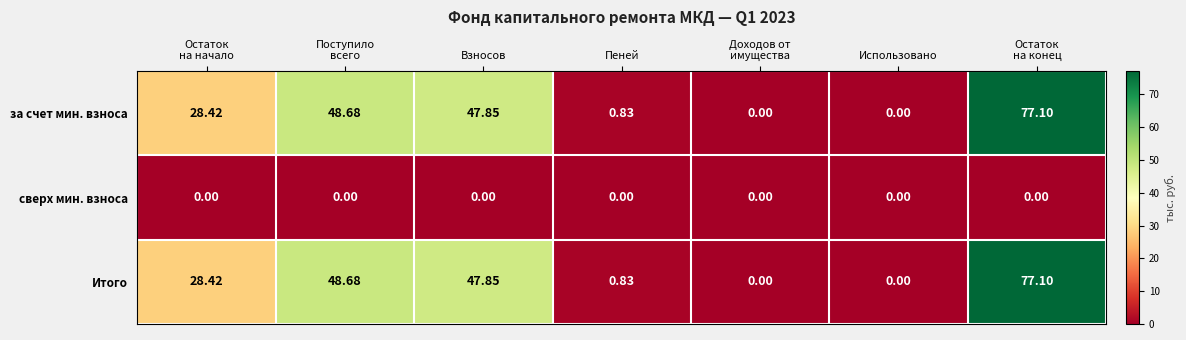

At which category is the sum across all series the highest?

Остаток
на конец